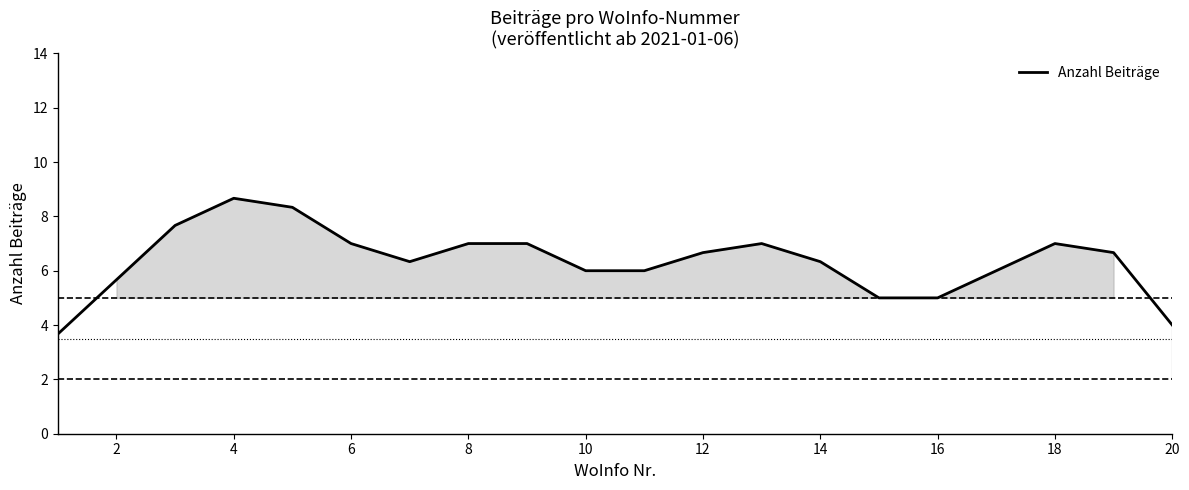

Count the number of data series in this chart.

1